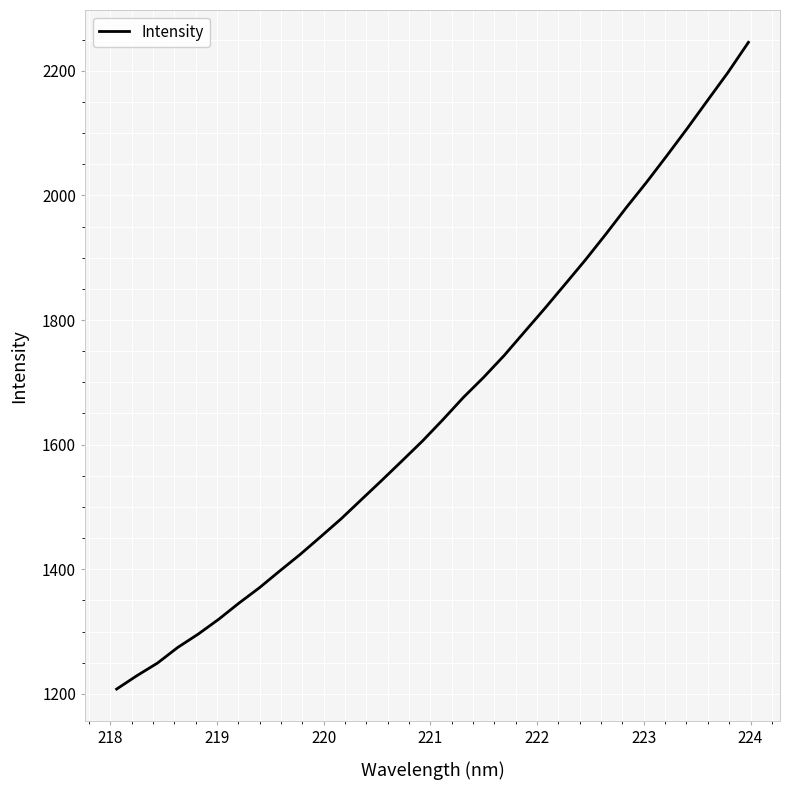

What is the difference between the second highest and second lowest values?

968.3